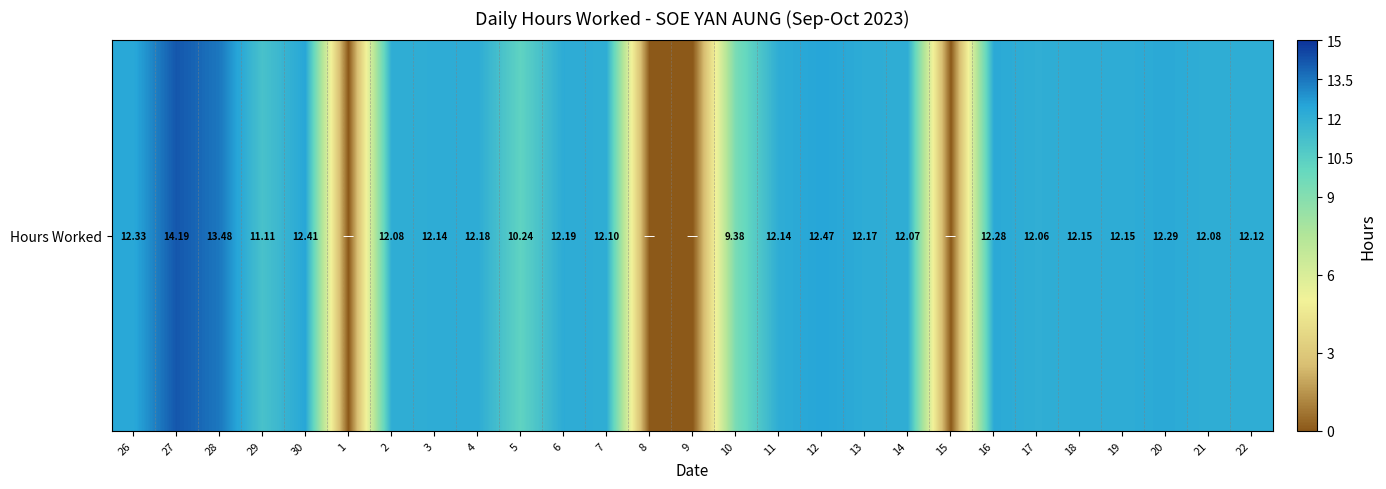

Reading right to left, extract all data points from this chart.

22=12.1	21=12.1	20=12.3	19=12.2	18=12.2	17=12.1	16=12.3	15=0.0	14=12.1	13=12.2	12=12.5	11=12.1	10=9.4	9=0.0	8=0.0	7=12.1	6=12.2	5=10.2	4=12.2	3=12.1	2=12.1	1=0.0	30=12.4	29=11.1	28=13.5	27=14.2	26=12.3